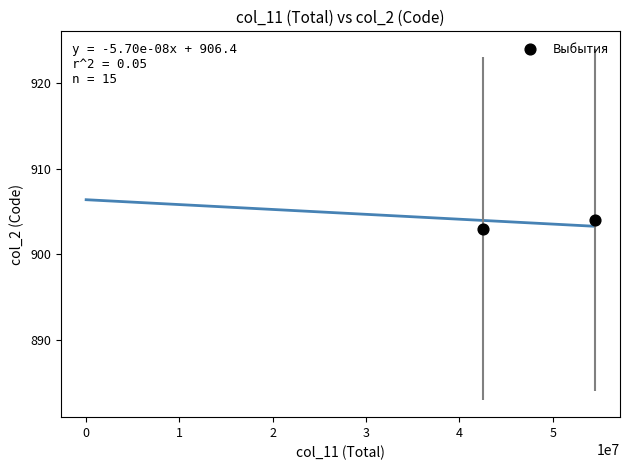

What is the average Y value?

904